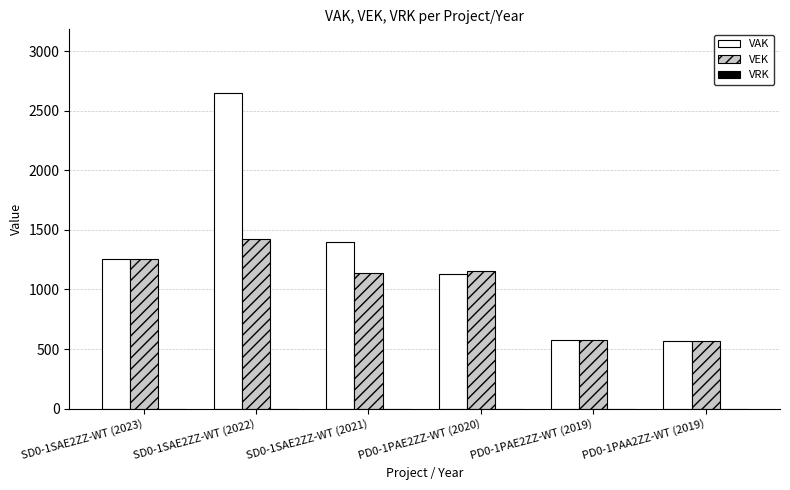

The VEK series shows 1151 at PD0-1PAE2ZZ-WT (2020). True or false?

True